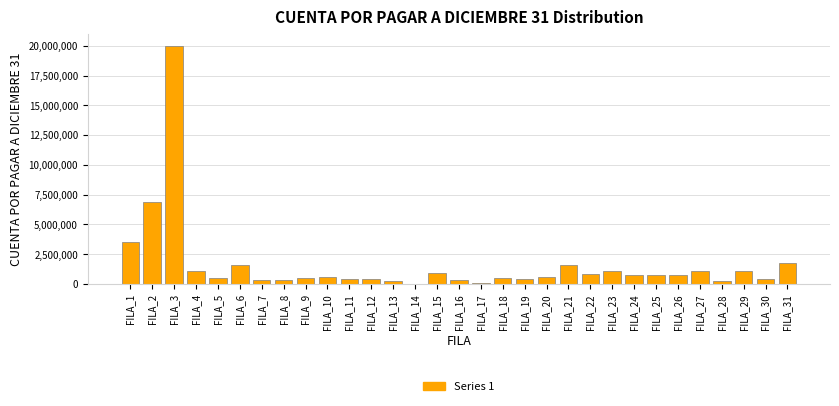

Approximately how many times larger is the value at FILA_31 compared to FILA_25?

2.2